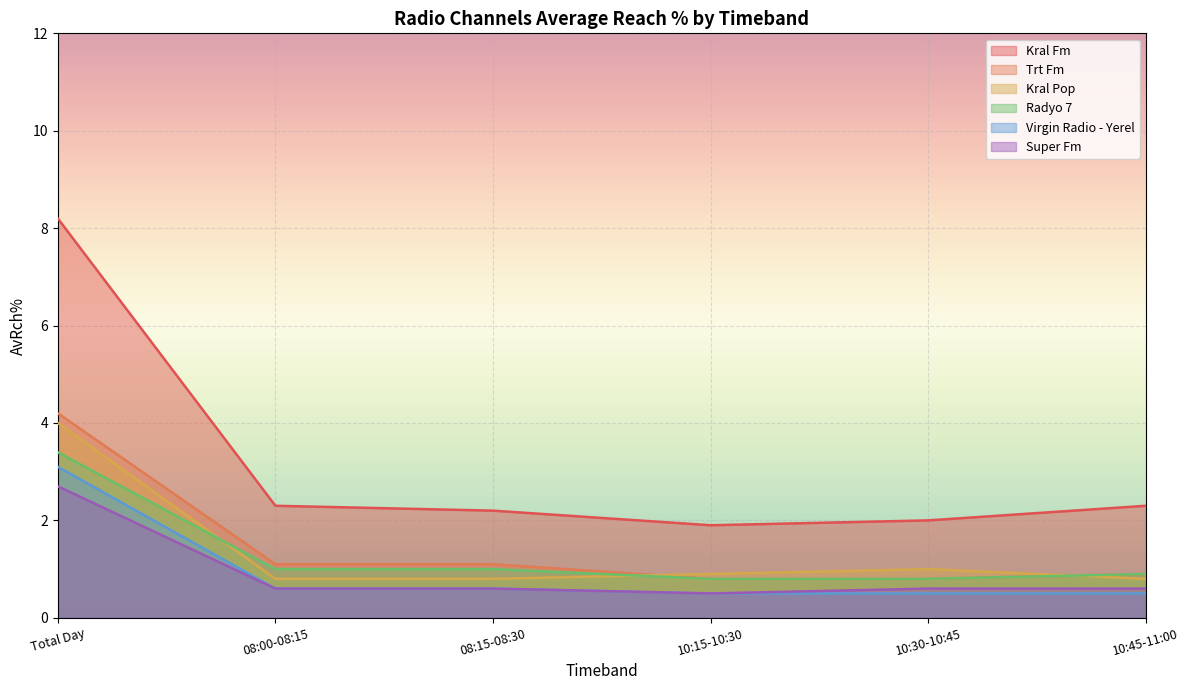

Which series has the widest spread of values?

Kral Fm